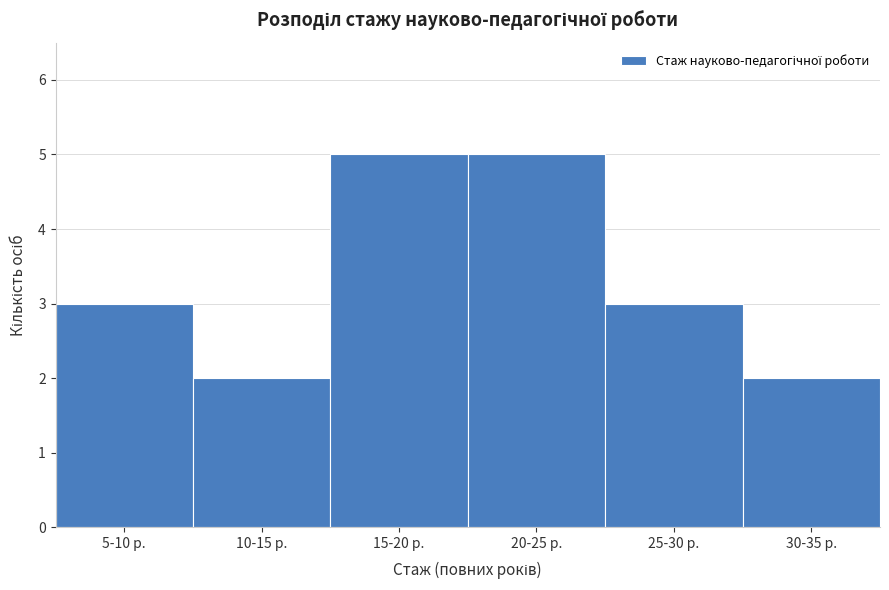

Reading right to left, extract all data points from this chart.

2	3	5	5	2	3